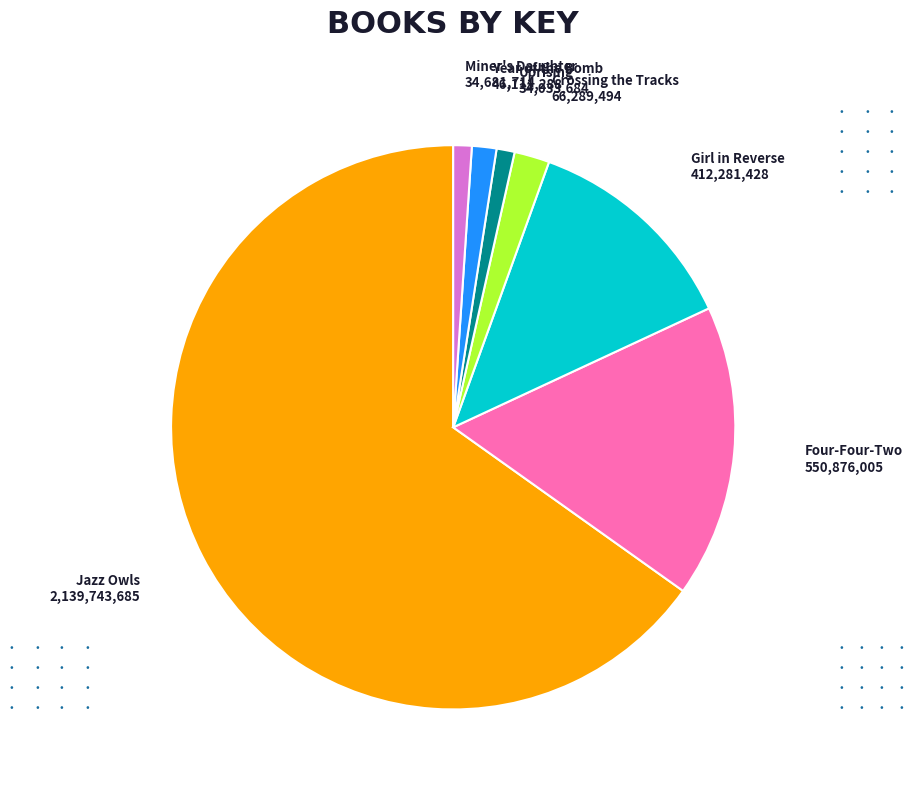

Does any single category account for the majority?

Yes